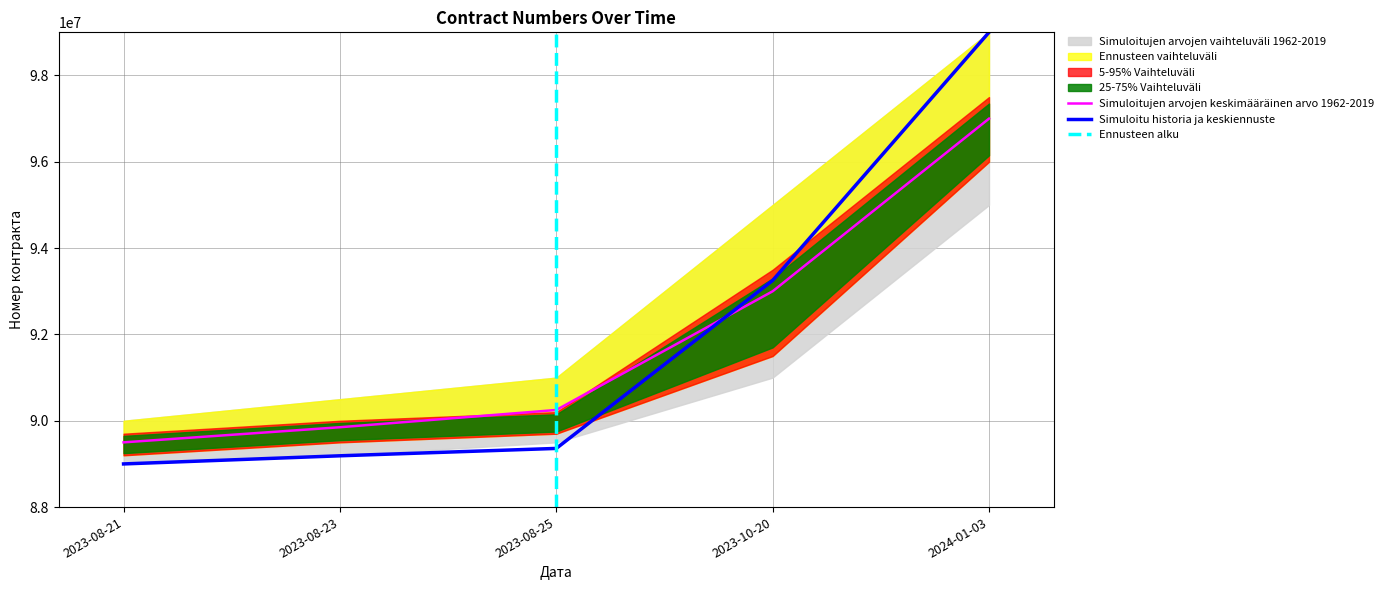

What position from the right is 2023-08-21?

5